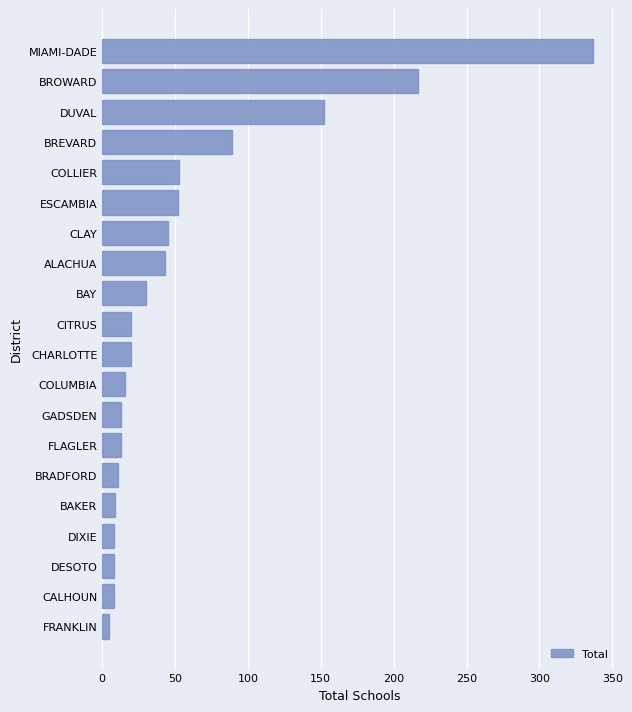

What is the change in value from COLUMBIA to BROWARD?

+201